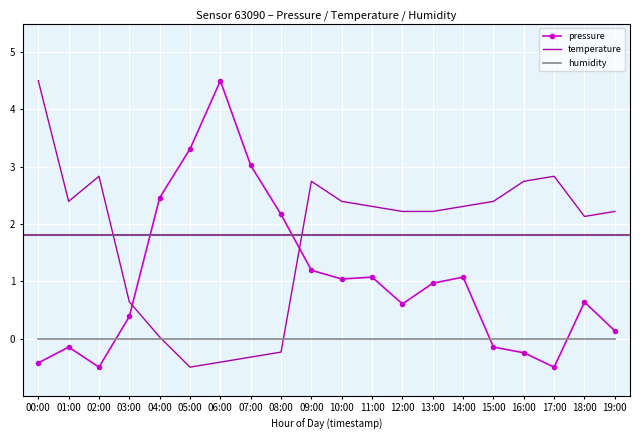

Which series ends up on top after the final intersection of pressure and temperature?

temperature